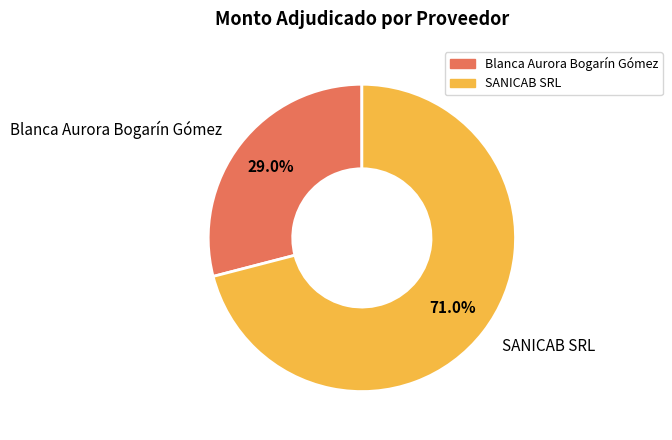

To the nearest percent, what is the difference between the SANICAB SRL and Blanca Aurora Bogarín Gómez slice percentages?

42%